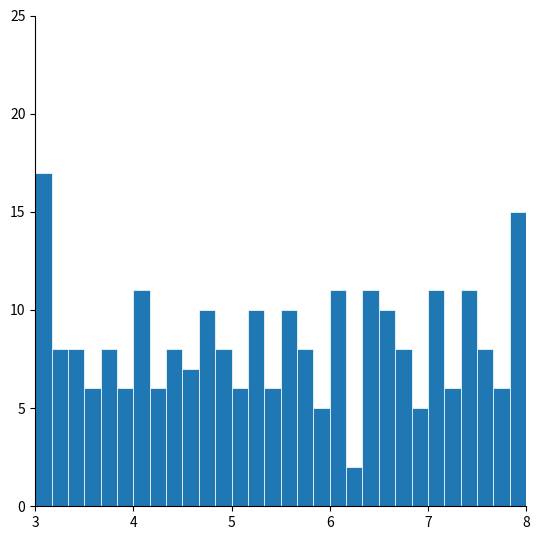

Read against the x-axis, roughly where is the centre of the tallest bar?

3.1